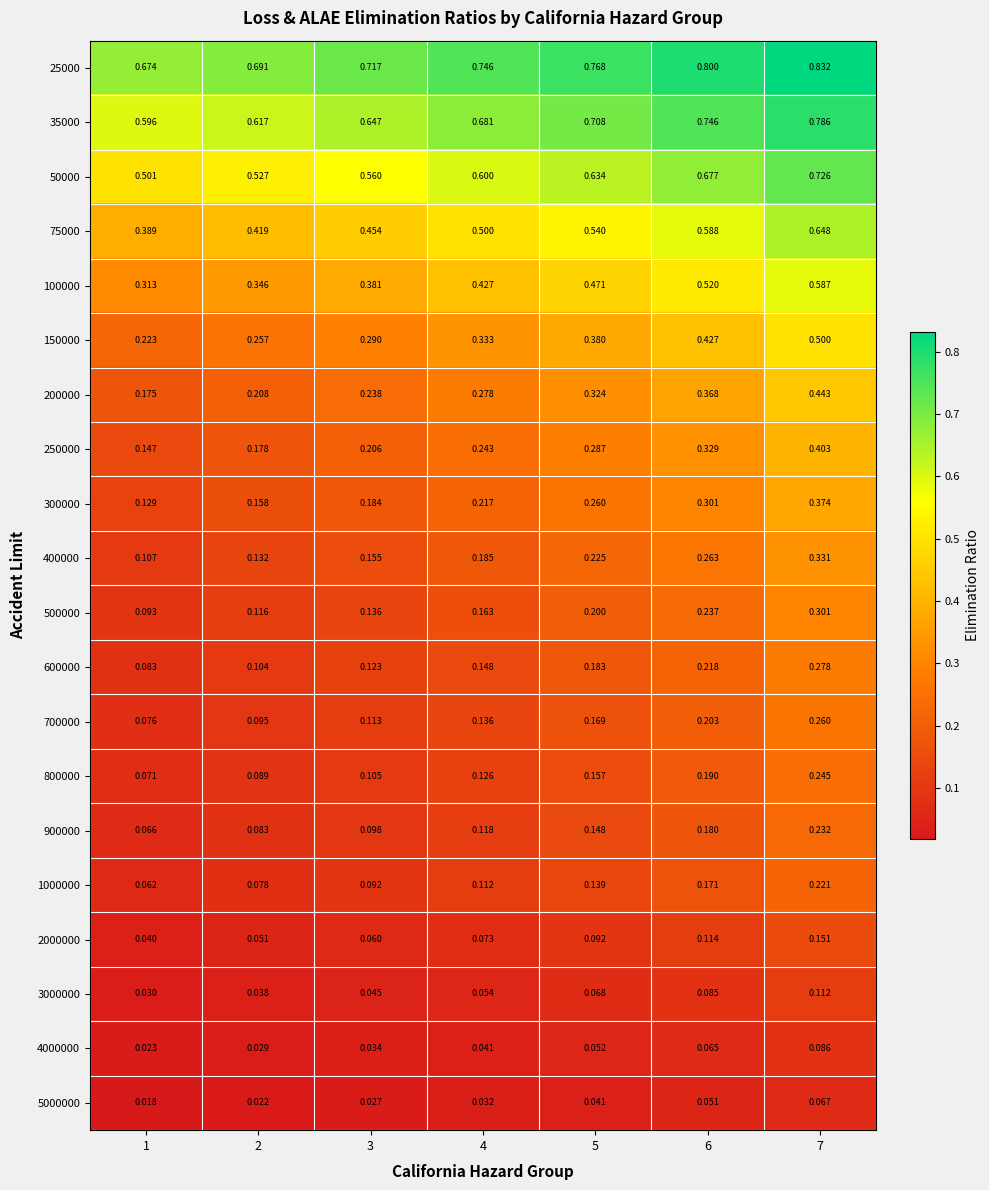

What is the greatest value displayed?

0.8